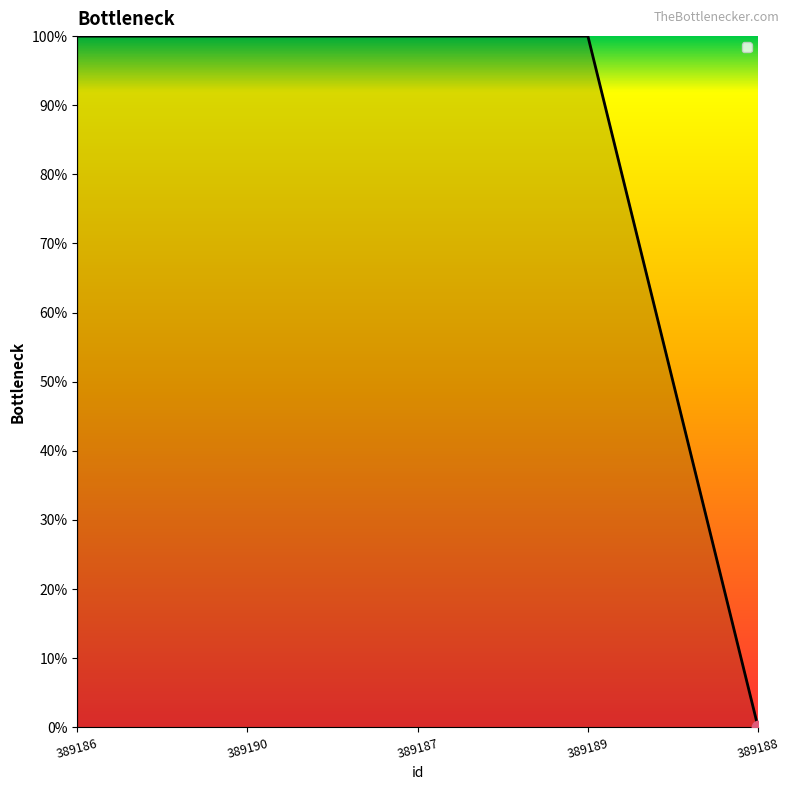

Which has a higher value, 389190 or 389186?

389190